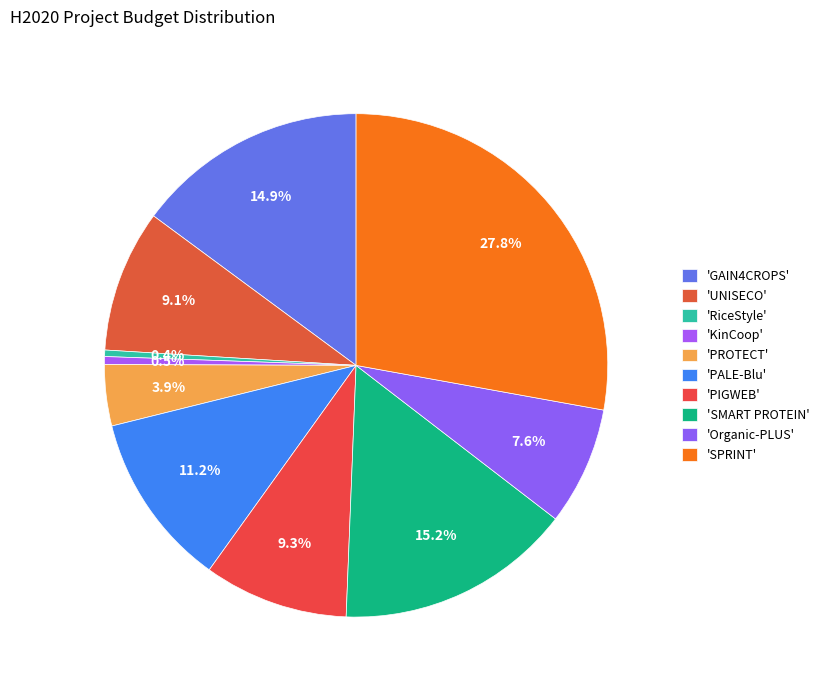

How many slices are in this pie chart?

10